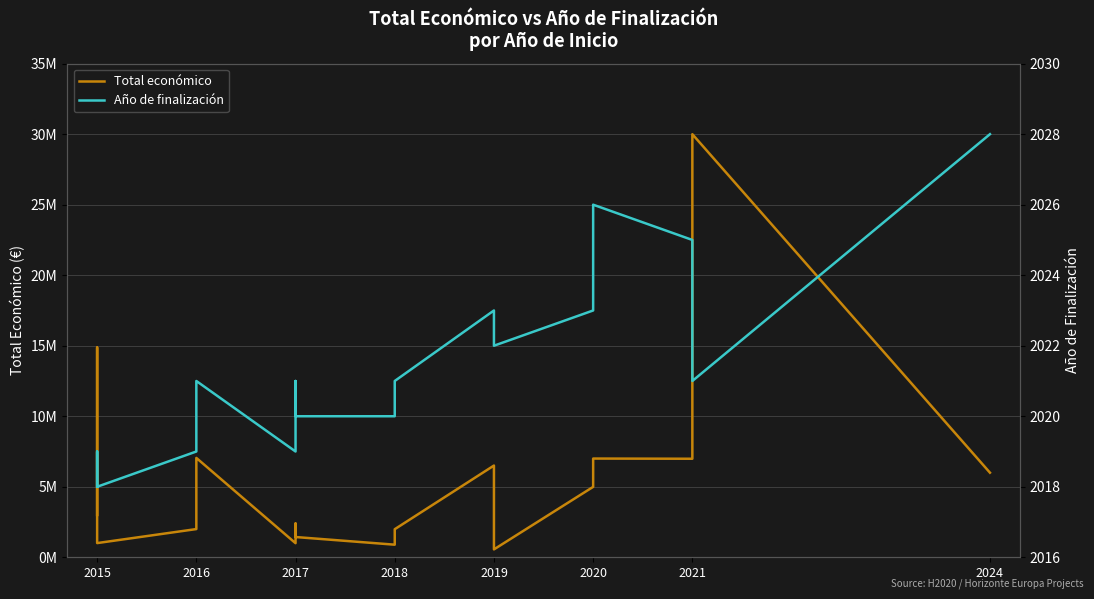

True or false: Total económico has a value of 4958172 at 2016.

True